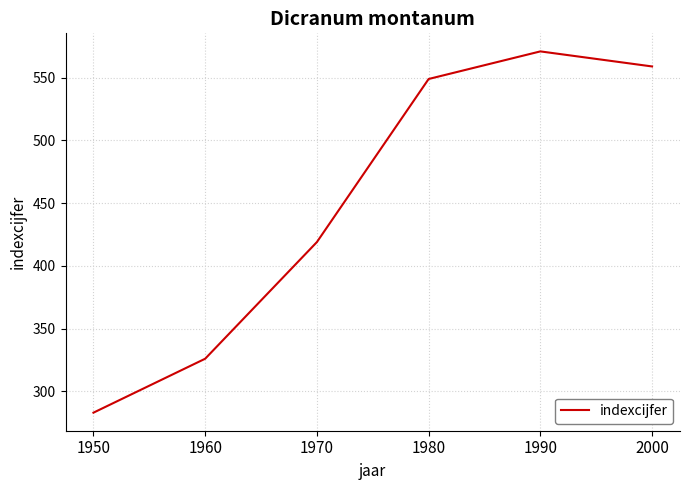

Where is the data nearest to the value 427?

1970